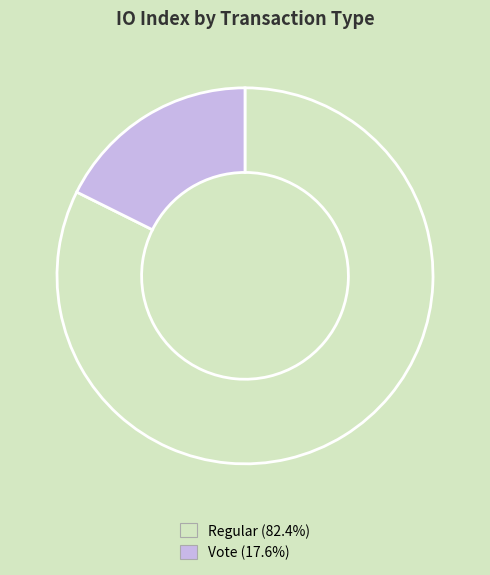

Is there a majority slice in this chart?

Yes